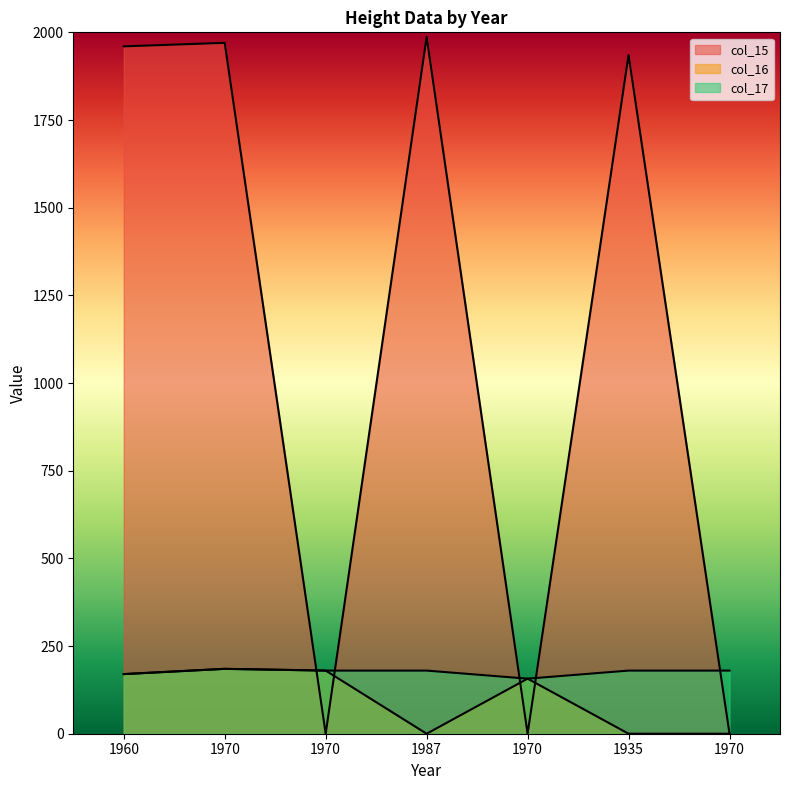

What is the maximum value for col_15?

1987